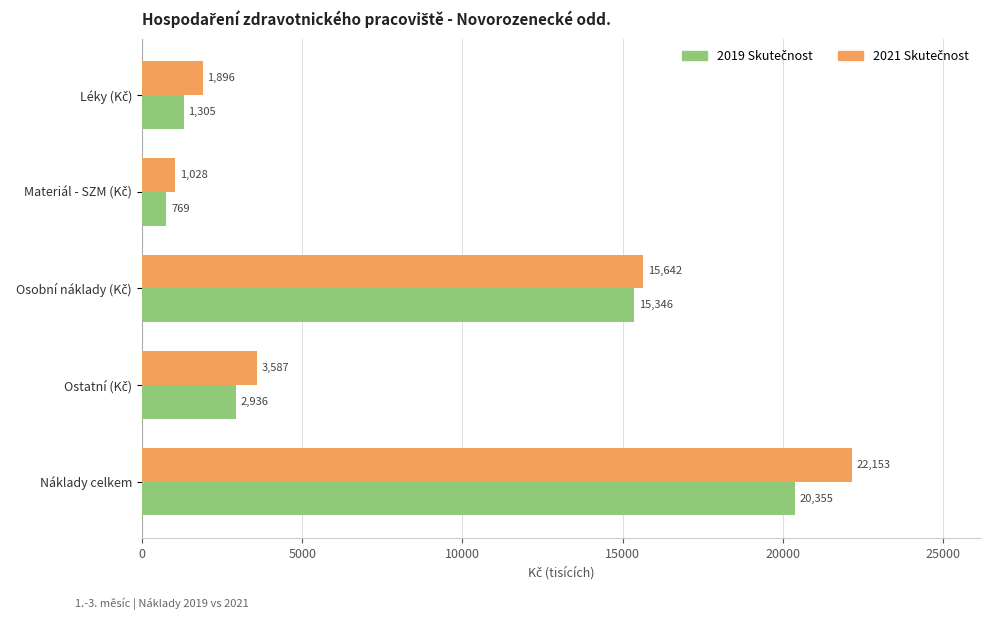

At how many categories does at least one series exceed 2403?

3